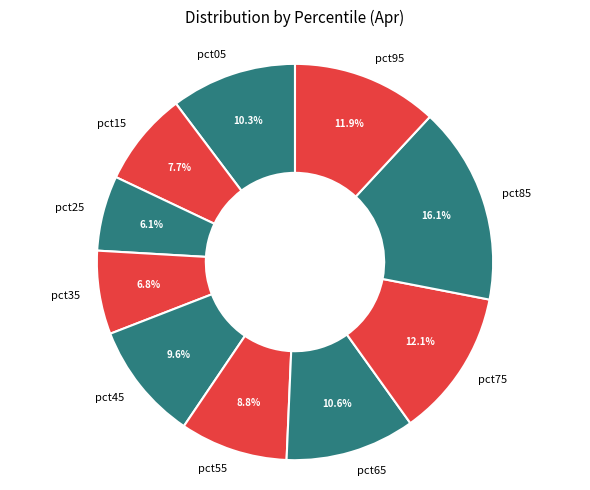

Count the number of slices in the pie.

10